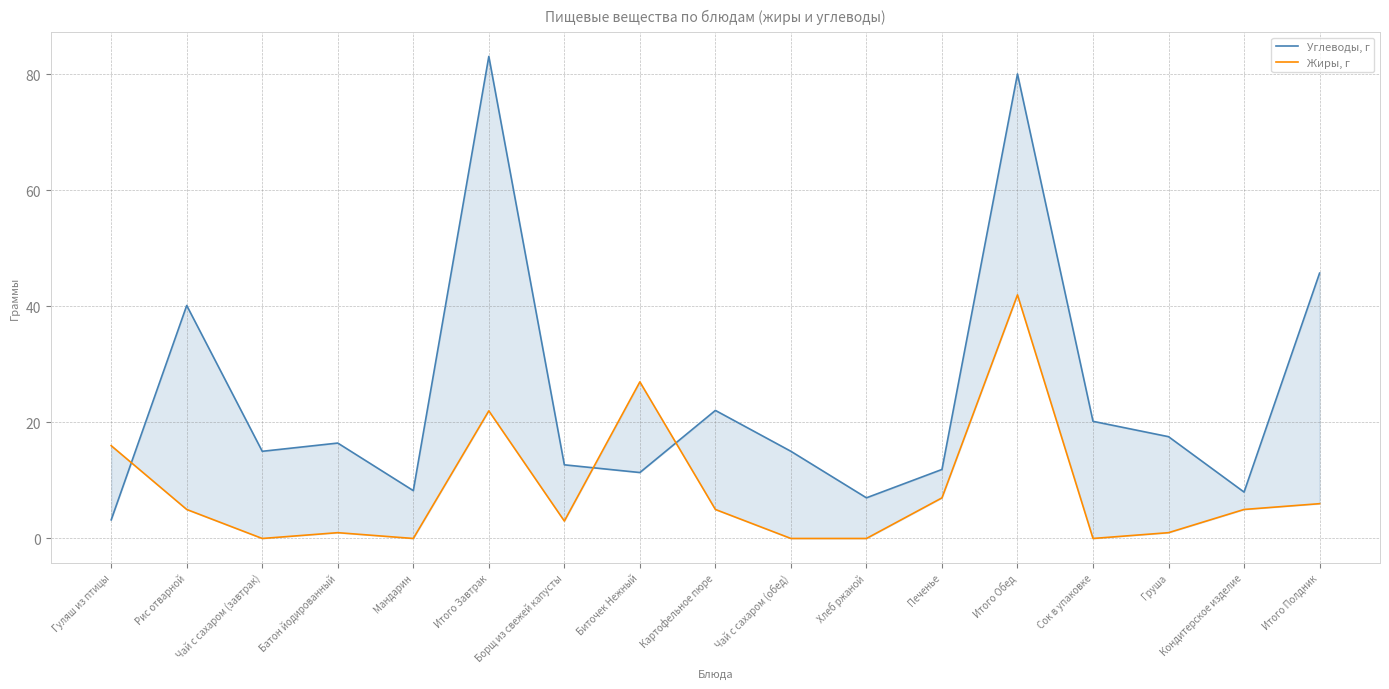

How many data points in Углеводы, г are less than 15?

7